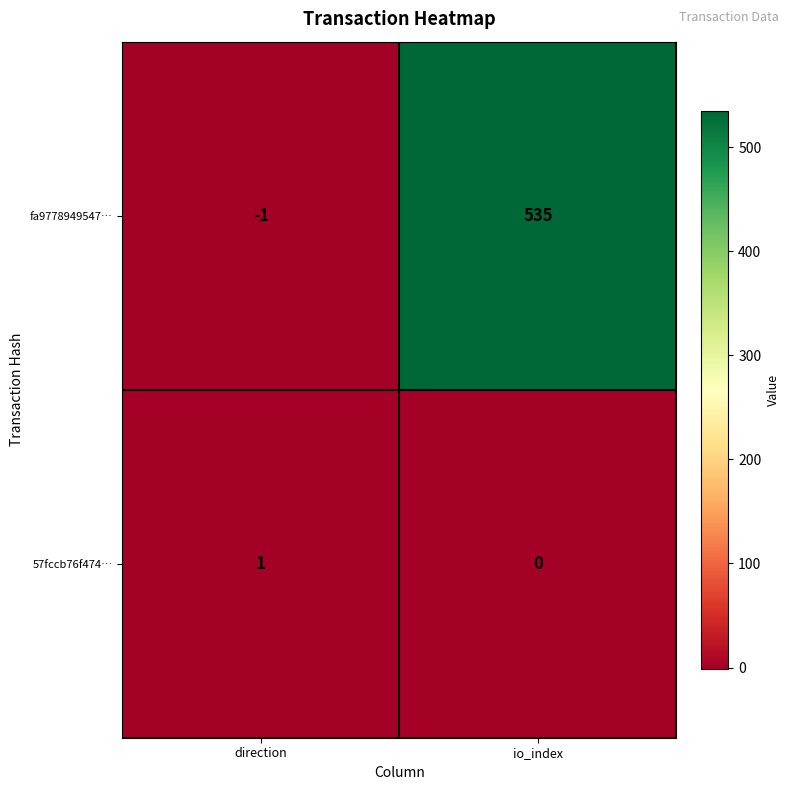

Which category has the highest value across all series?

io_index